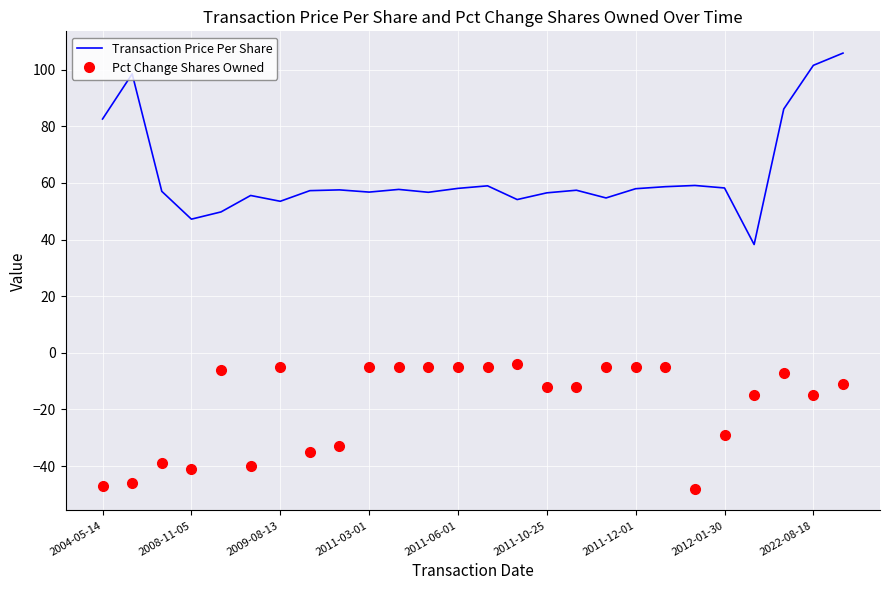

List the series in order of their overall mean, lowest first.

Pct Change Shares Owned, Transaction Price Per Share